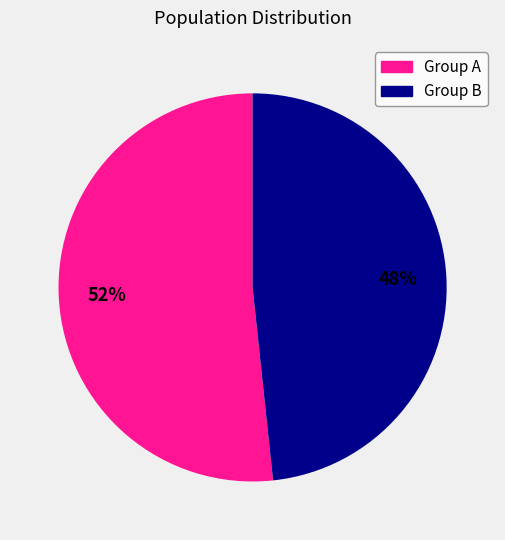

How many segments does this pie chart have?

2